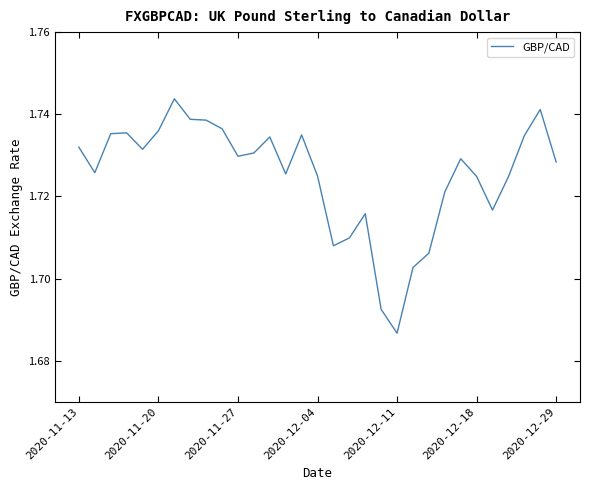

Which category has the lowest value across all series?

2020-12-11